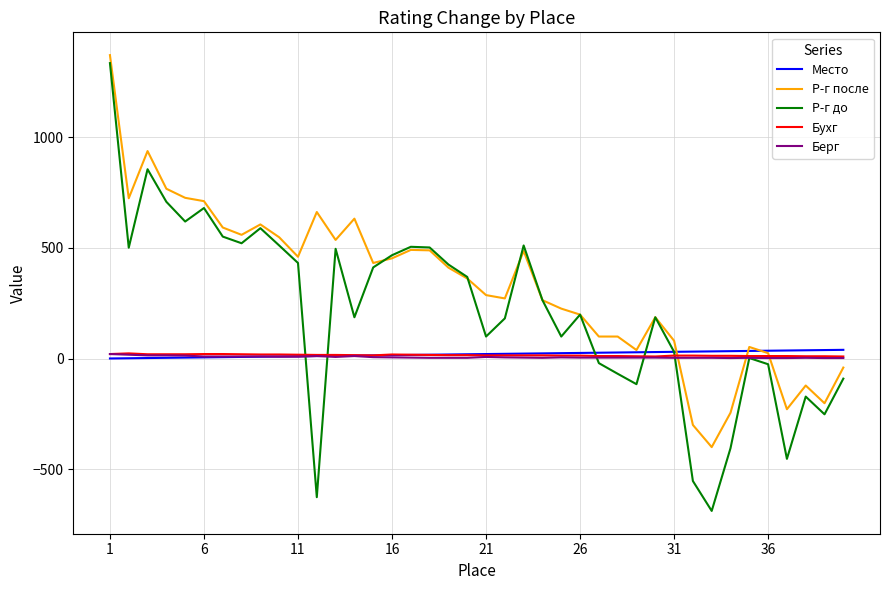

True or false: Место and Бухг cross at least once.

True